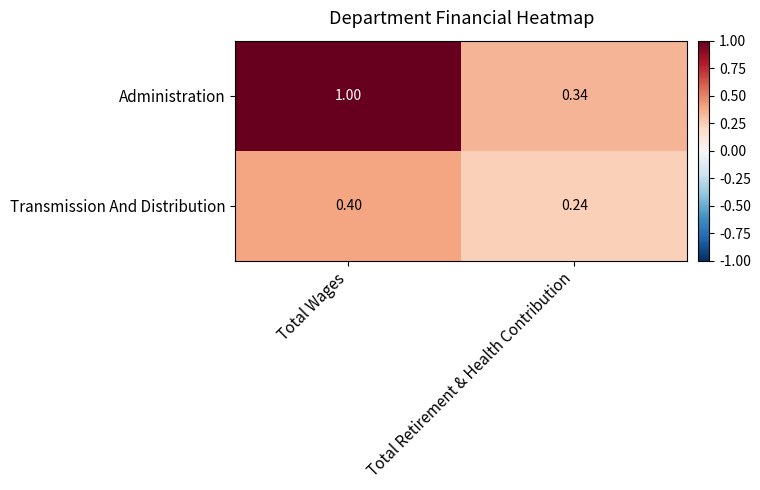

Which label corresponds to the smallest value in the chart?

Total Retirement & Health Contribution